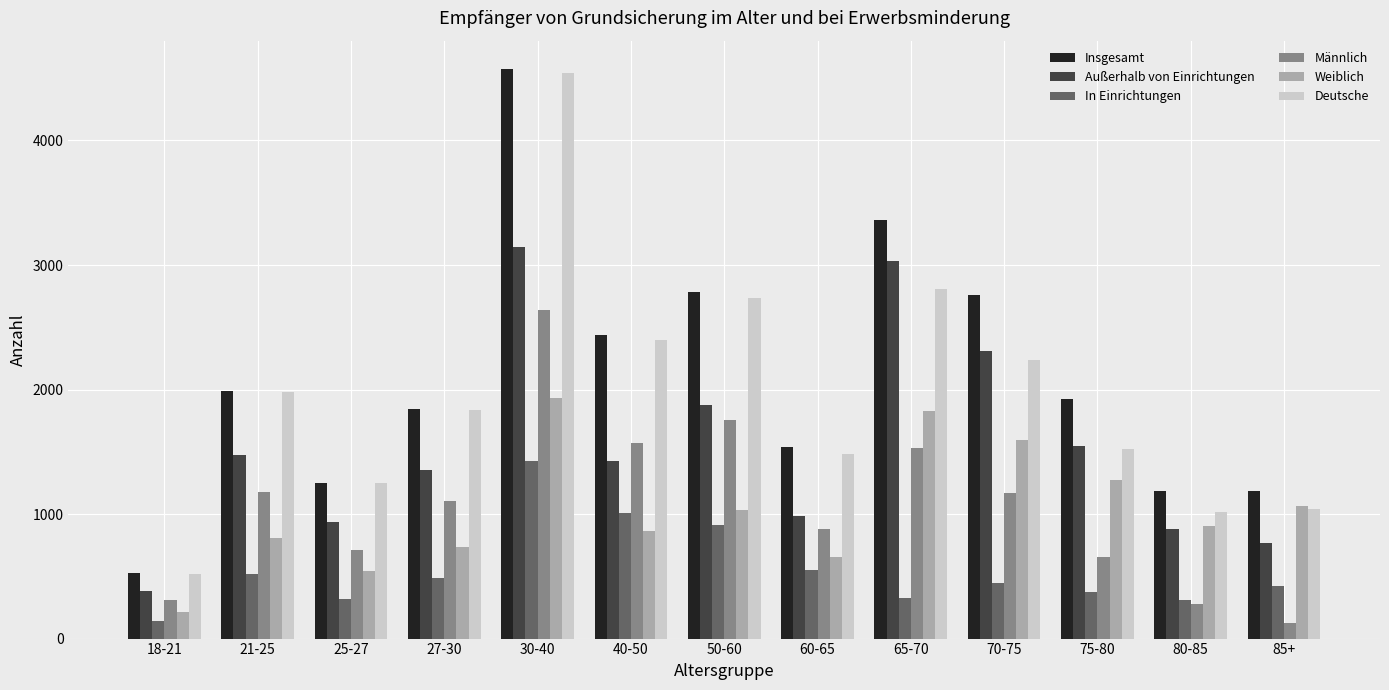

How many bars are there in total?

78